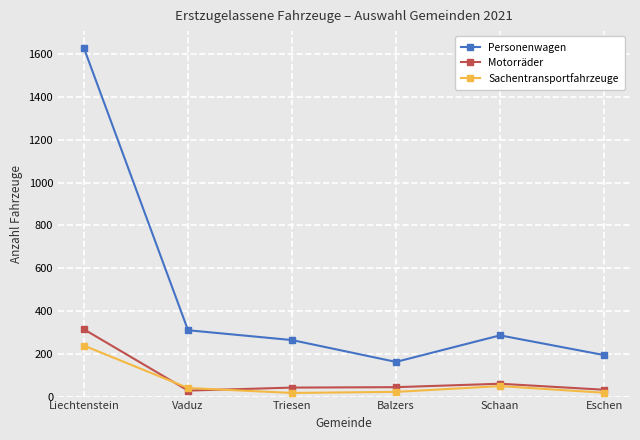

How many values in the Motorräder series are below 44?

3